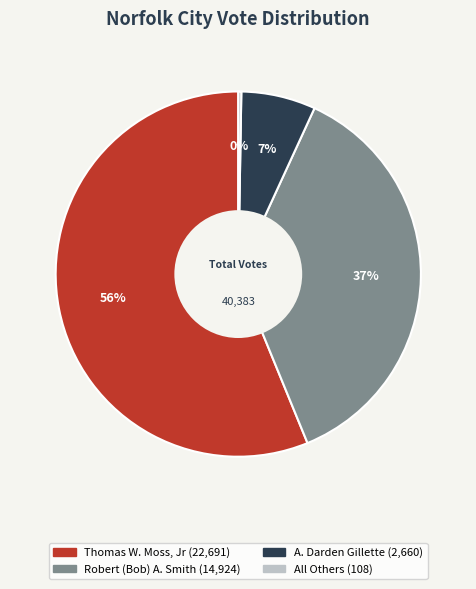

To the nearest percent, what is the difference between the largest and smallest slice percentages?

56%